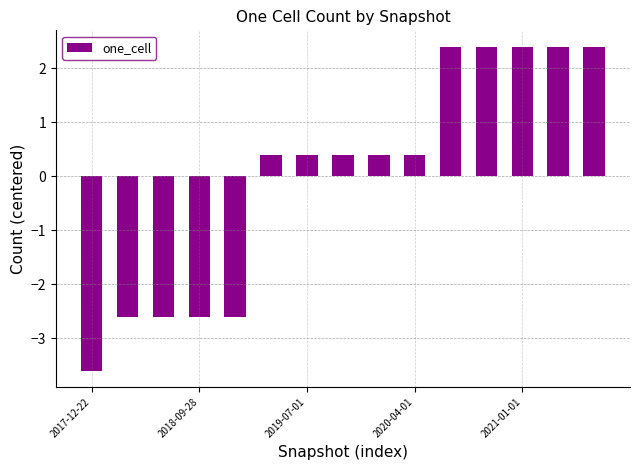

What is the value of the 13th bar from the left?

2.4